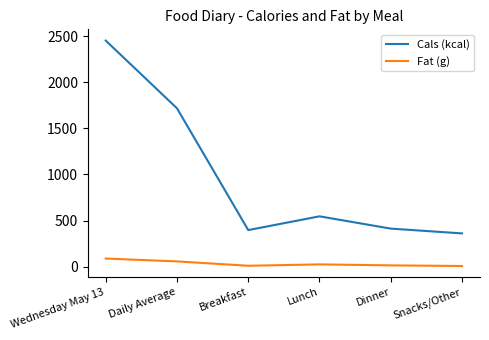

What is the sum of all Cals (kcal) values?

5885.0